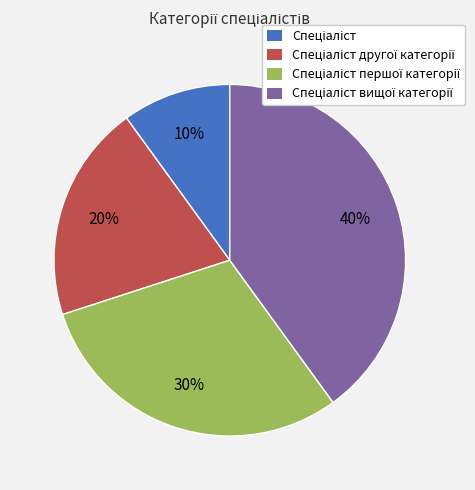

To the nearest percent, what is the average slice percentage?

25%